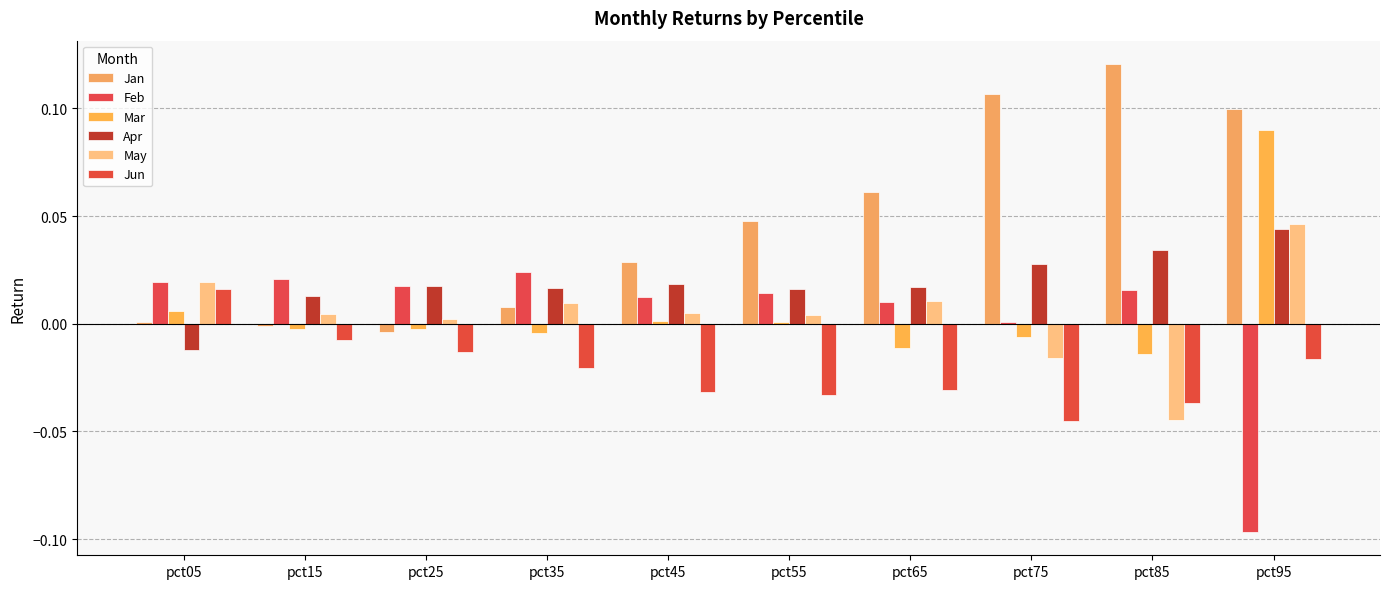

At which category does the chart reach its peak across all series?

pct85